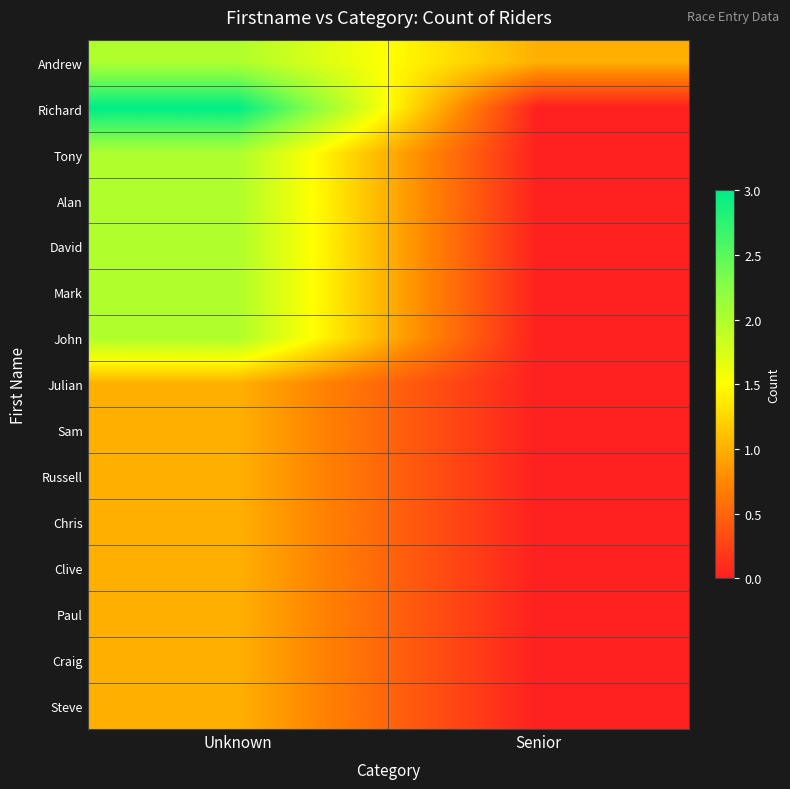

Between Senior and Unknown, which is larger?

Unknown